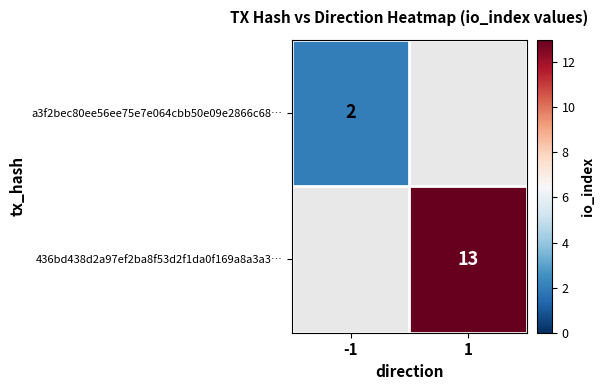

The value of 436bd438d2a97ef2ba8f53d2f1da0f169a8a3a3… at 1 is 20. True or false?

False